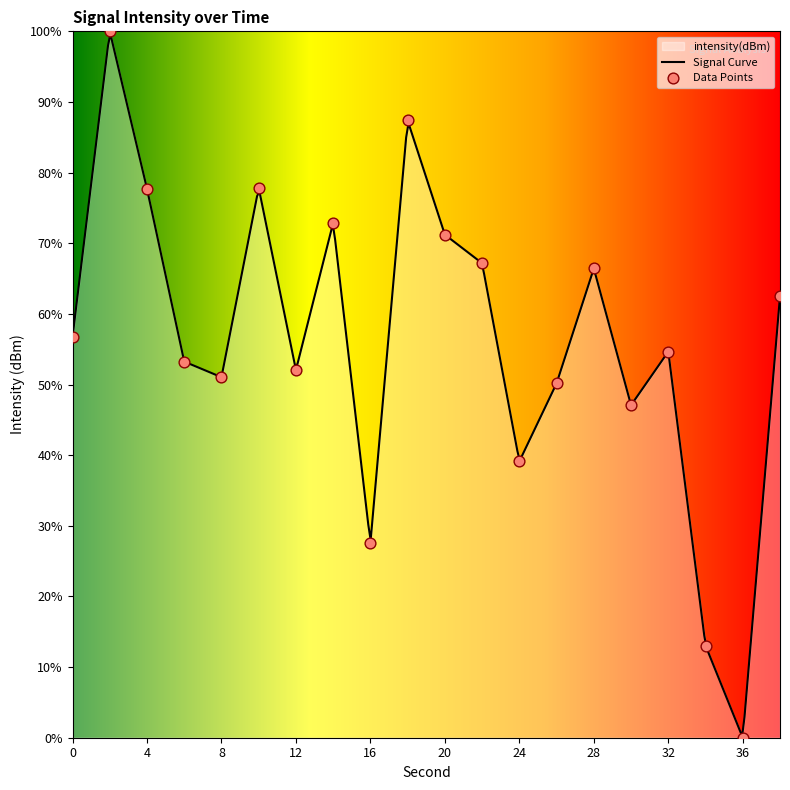

Approximately how many times larger is the value at 20 compared to 12?

1.4